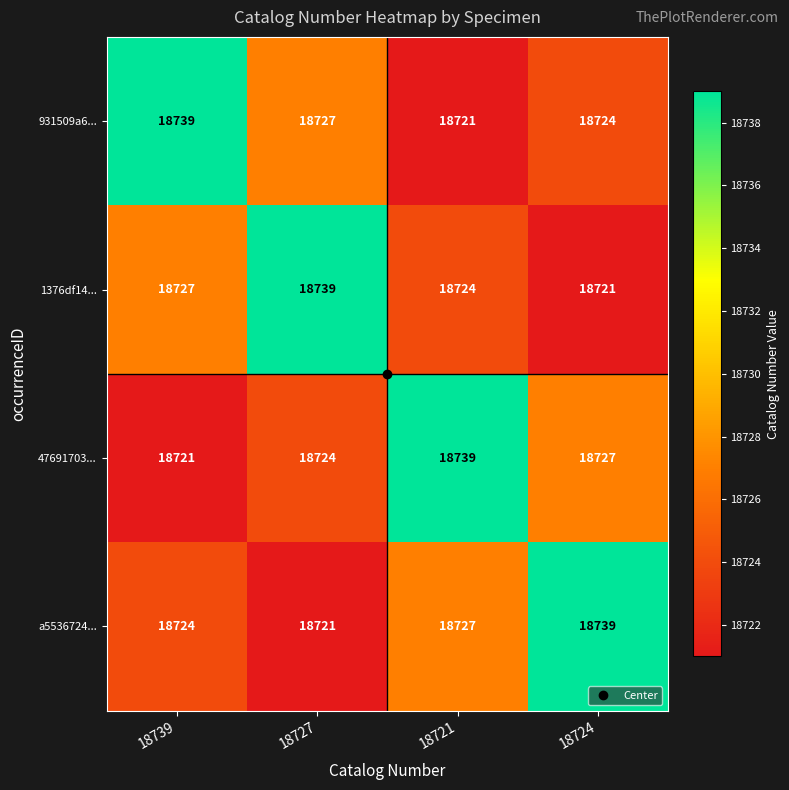

What is the difference between the second highest and minimum values in the a5536724... series?

6